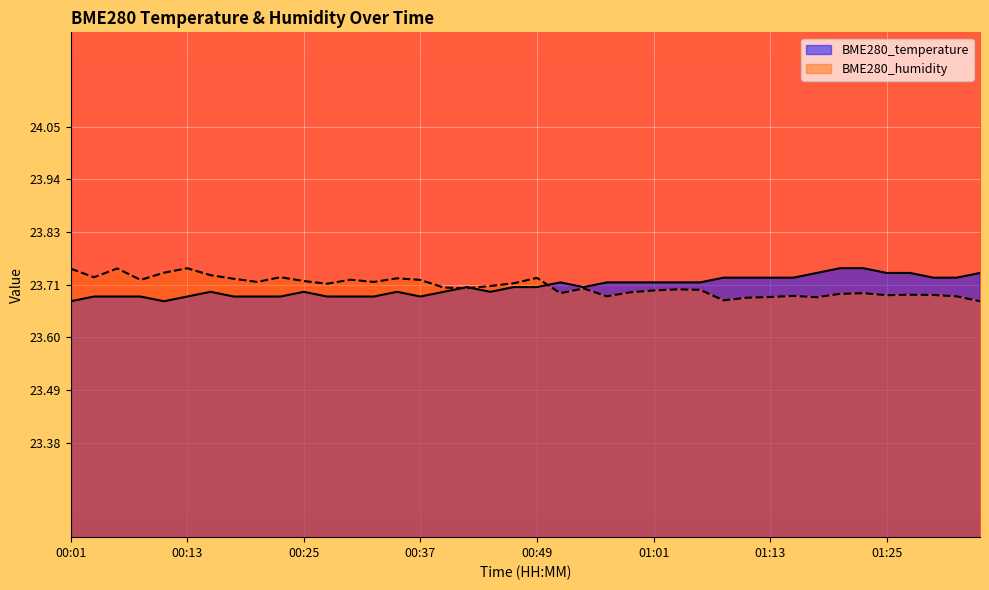

What is the total value across all series at 01:30?

47.4